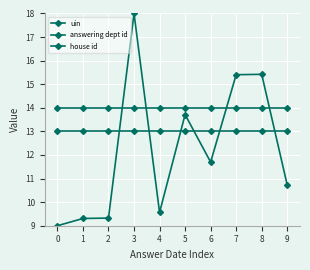

Rank the series by their maximum value, from highest to lowest.

uin, answering dept id, house id